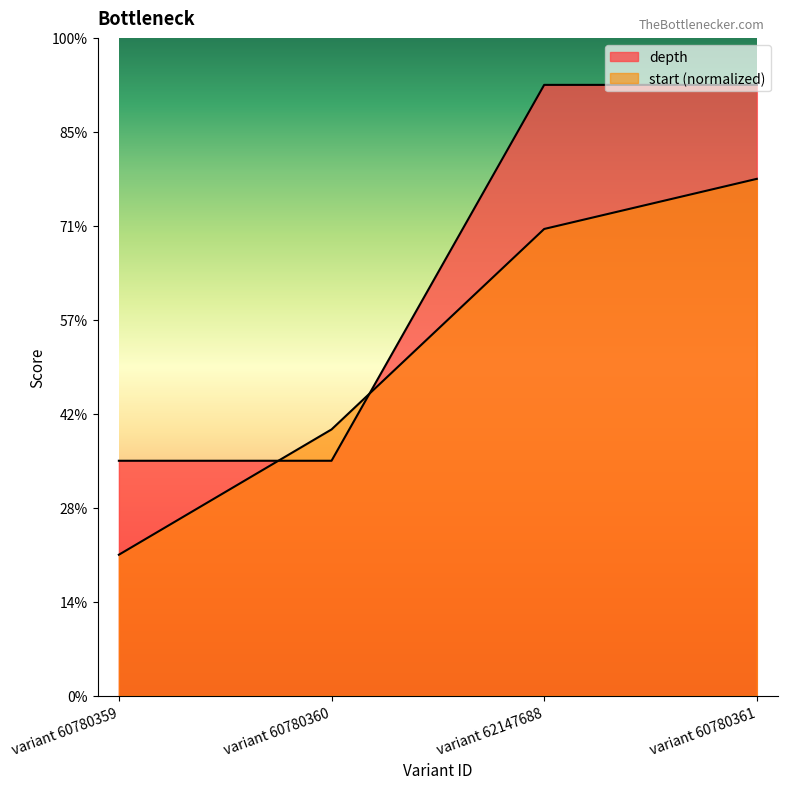

Reading right to left, extract all data points from this chart.

depth: 13.0	13.0	5.0	5.0
start: 11.0	9.9	5.7	3.0